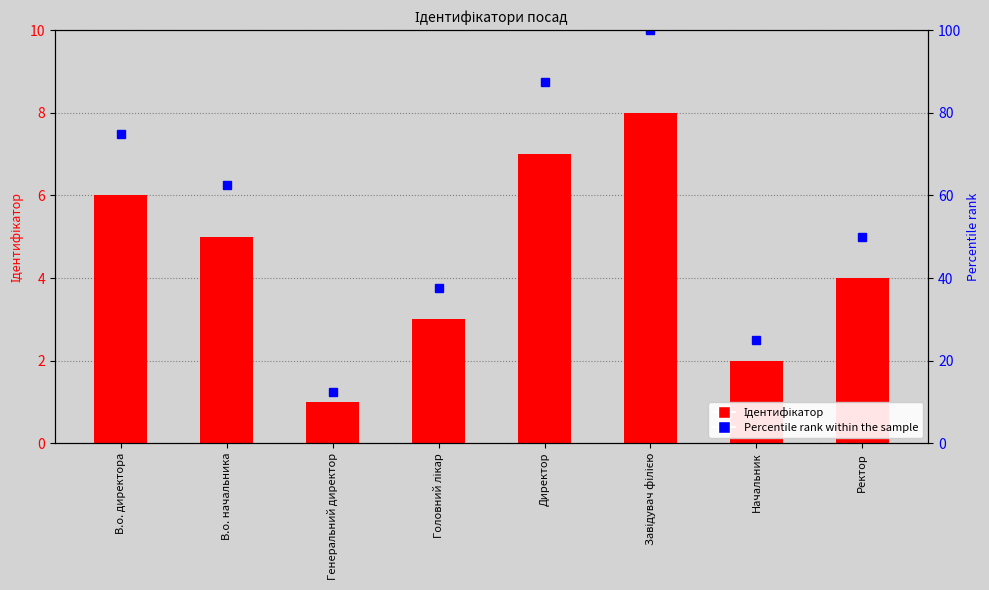

What is the smallest value displayed?

1.0